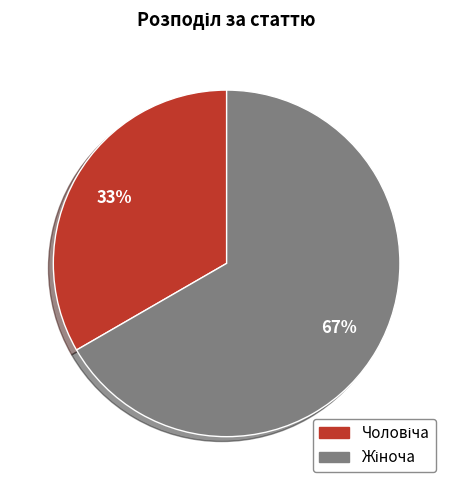

Does any single category account for the majority?

Yes